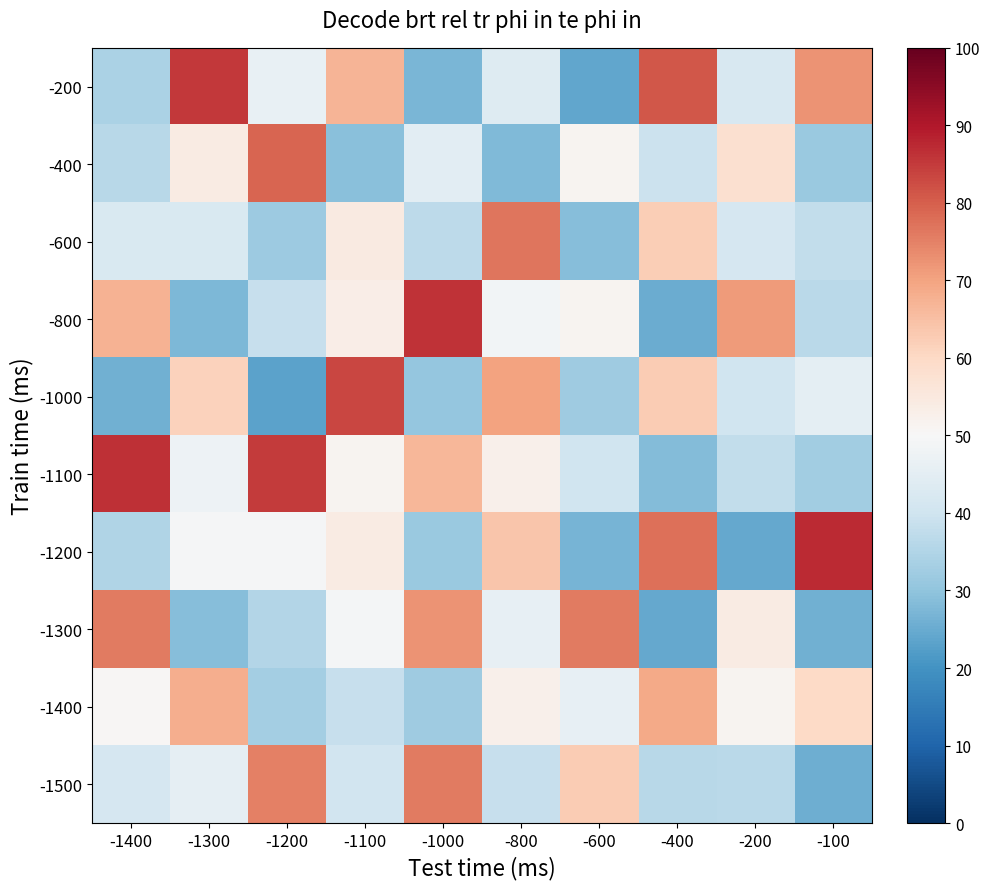

Reading left to right, what are all the values shown in this chart?

-200: -1400=34.4	-1300=85.4	-1200=46.2	-1100=66.8	-1000=27.1	-800=43.4	-600=23.9	-400=80.9	-200=41.8	-100=72.6
-400: -1400=36.3	-1300=54.0	-1200=79.2	-1100=29.0	-1000=44.8	-800=28.1	-600=51.3	-400=39.3	-200=58.0	-100=31.6
-600: -1400=42.2	-1300=42.6	-1200=31.6	-1100=54.5	-1000=37.1	-800=76.7	-600=28.6	-400=62.4	-200=41.5	-100=37.7
-800: -1400=67.3	-1300=27.6	-1200=38.6	-1100=53.3	-1000=86.2	-800=48.7	-600=51.3	-400=25.2	-200=71.3	-100=36.5
-1000: -1400=26.0	-1300=61.3	-1200=23.1	-1100=83.2	-1000=30.5	-800=70.2	-600=32.3	-400=62.7	-200=40.0	-100=45.0
-1100: -1400=86.4	-1300=47.6	-1200=84.8	-1100=51.5	-1000=66.8	-800=52.4	-600=39.9	-400=28.5	-200=37.6	-100=32.7
-1200: -1400=34.8	-1300=49.5	-1200=49.3	-1100=54.0	-1000=31.3	-800=63.9	-600=26.7	-400=77.6	-200=24.5	-100=87.3
-1300: -1400=76.0	-1300=28.6	-1200=35.5	-1100=48.9	-1000=72.5	-800=46.1	-600=75.9	-400=24.4	-200=54.1	-100=25.8
-1400: -1400=50.5	-1300=68.1	-1200=32.9	-1100=38.6	-1000=32.3	-800=52.4	-600=46.1	-400=68.9	-200=51.3	-100=60.1
-1500: -1400=41.5	-1300=45.5	-1200=75.4	-1100=40.5	-1000=75.9	-800=38.3	-600=62.8	-400=36.1	-200=36.5	-100=25.6